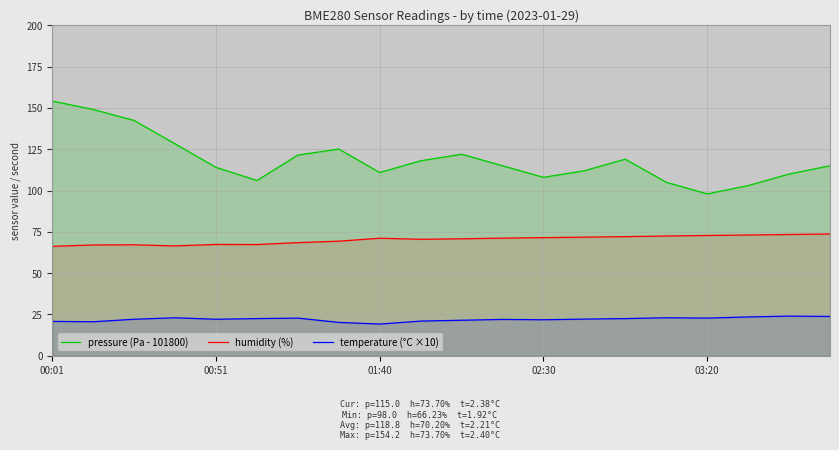

What is the minimum value shown in the chart?

19.2